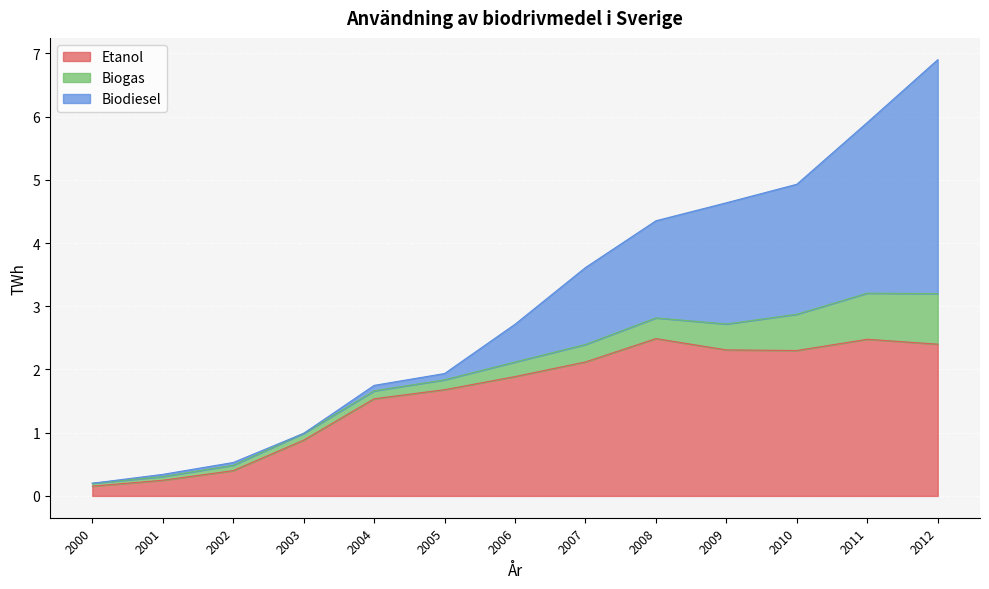

Which has a higher value, 2005 or 2010?

2010